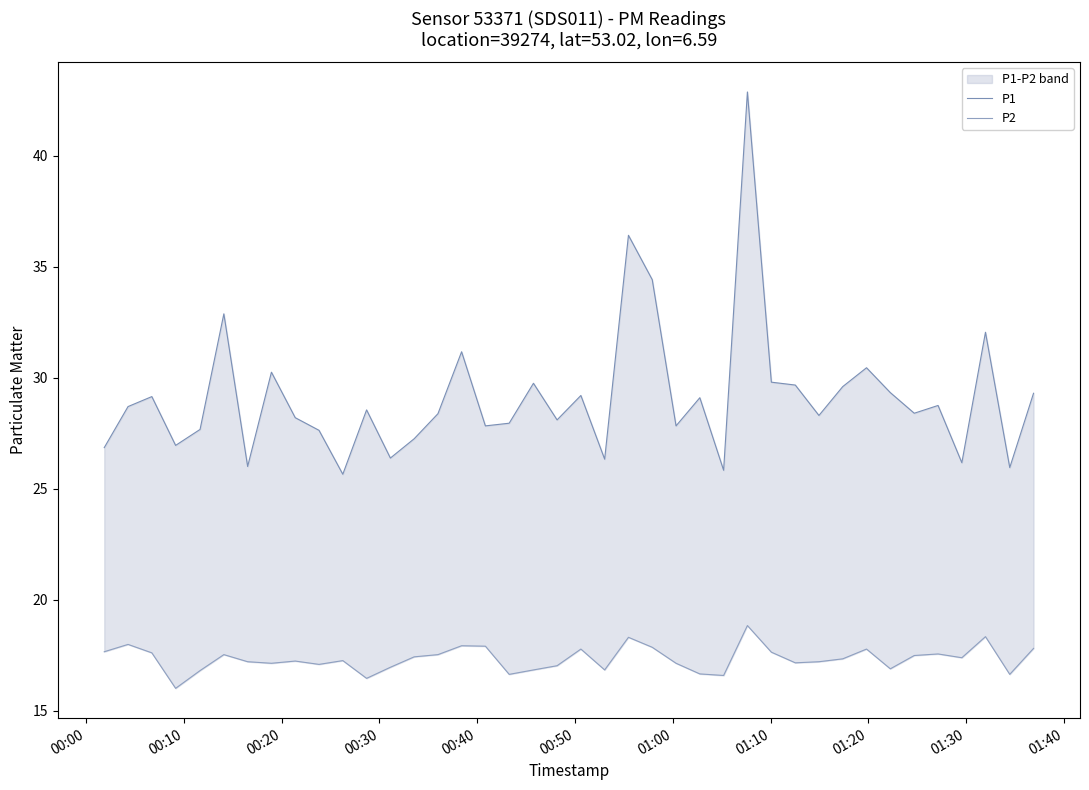

Is it true that P1 equals 16.5 at 18?

False